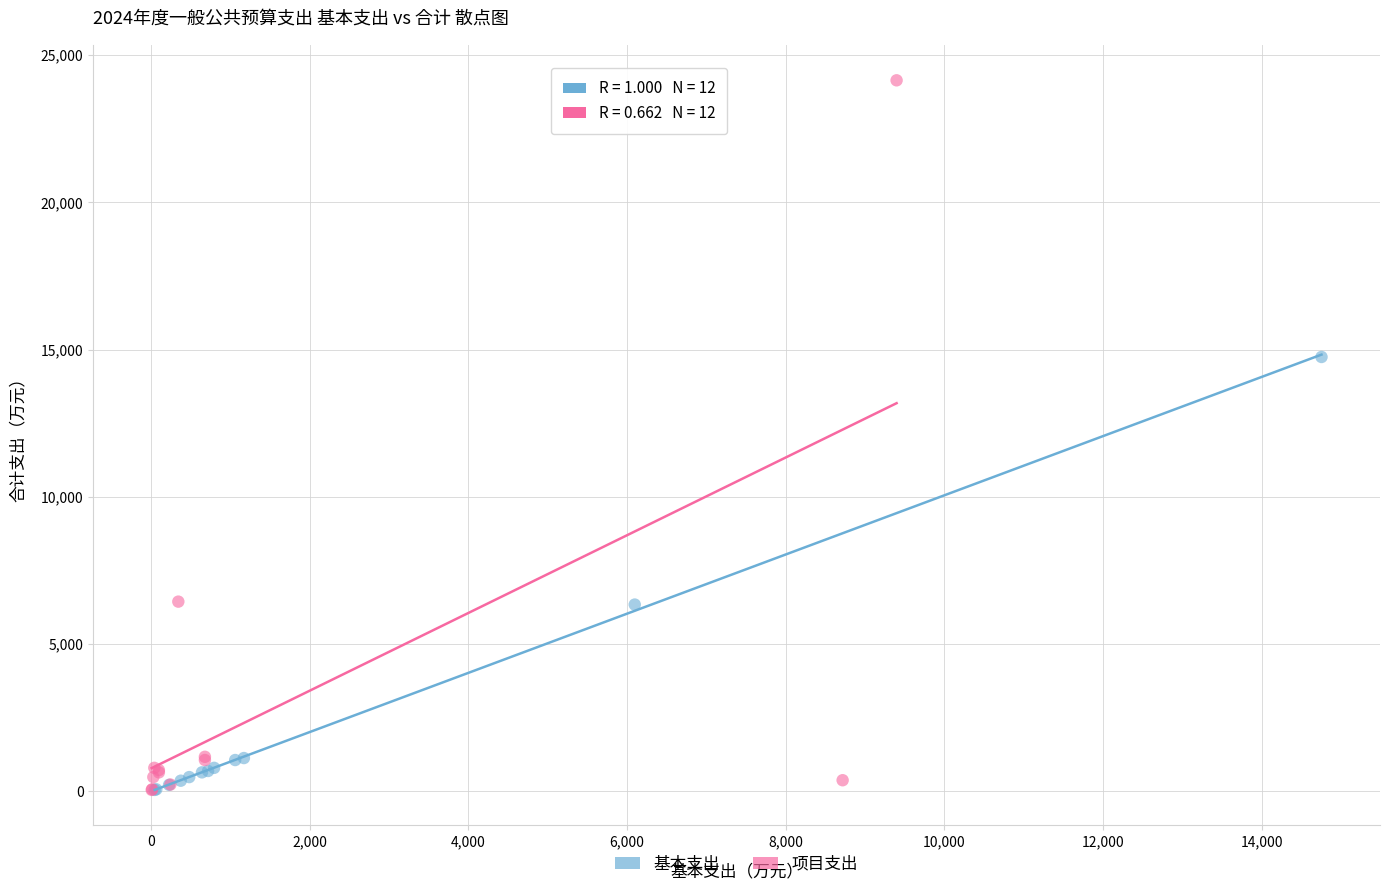

Which series has the widest spread of Y values?

项目支出